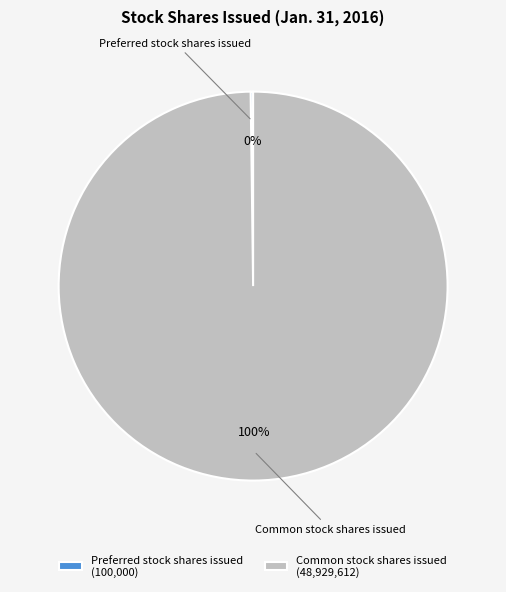

The Common stock shares issued slice represents 100% of the pie. True or false?

True